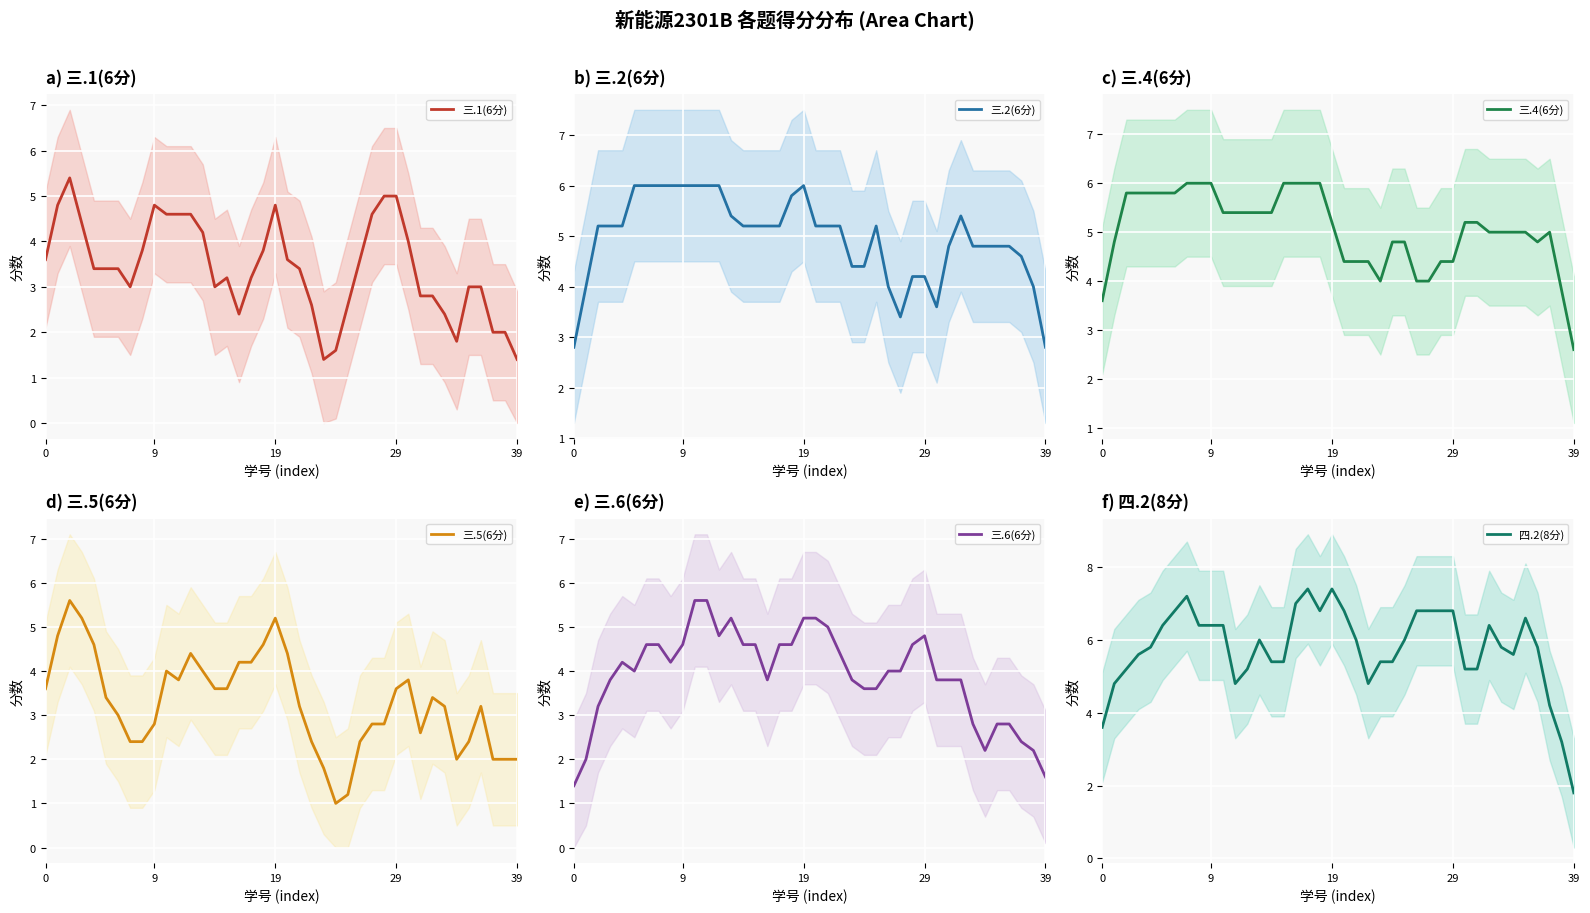

At 27, list the series in order from largest to smallest.

四.2(8分), 三.1(6分), 三.4(6分), 三.6(6分), 三.2(6分), 三.5(6分)